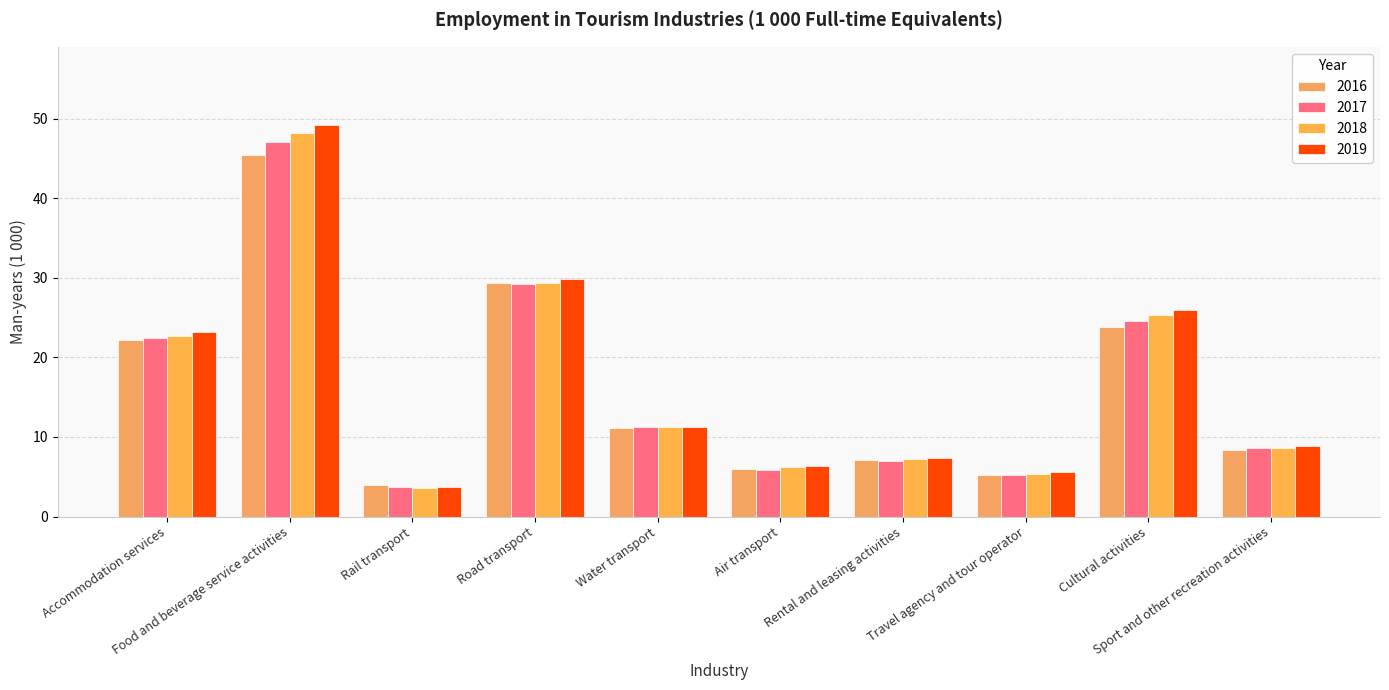

At how many categories does at least one series exceed 17?

4